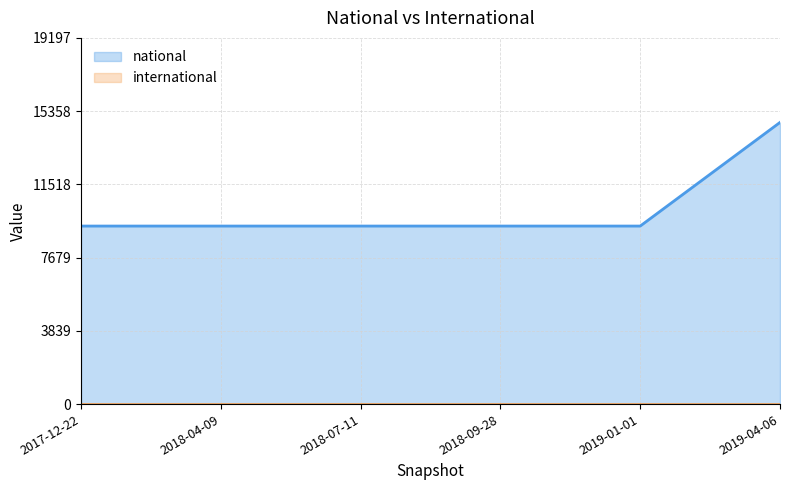

True or false: there are more than 2 points higher than both neighbors.

False